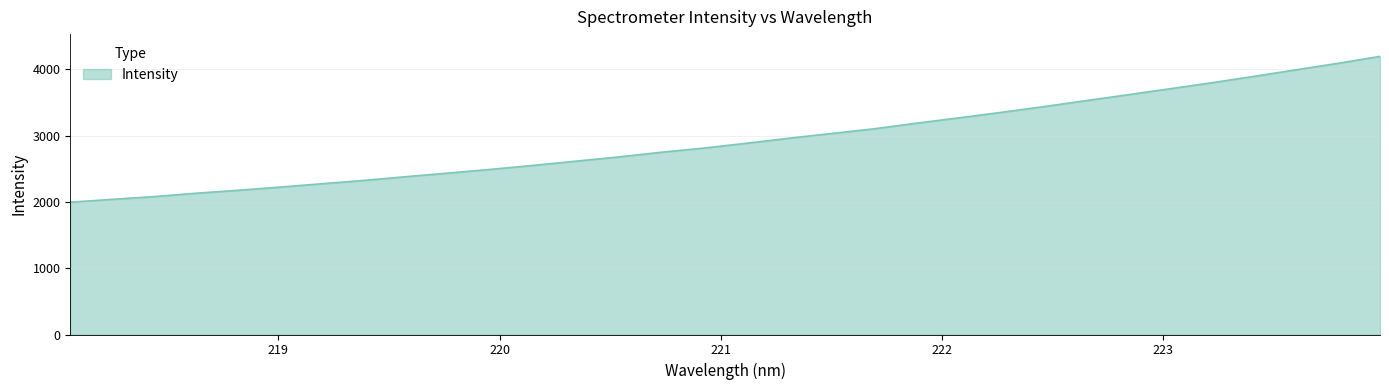

What is the difference between the maximum and minimum values?

2199.3